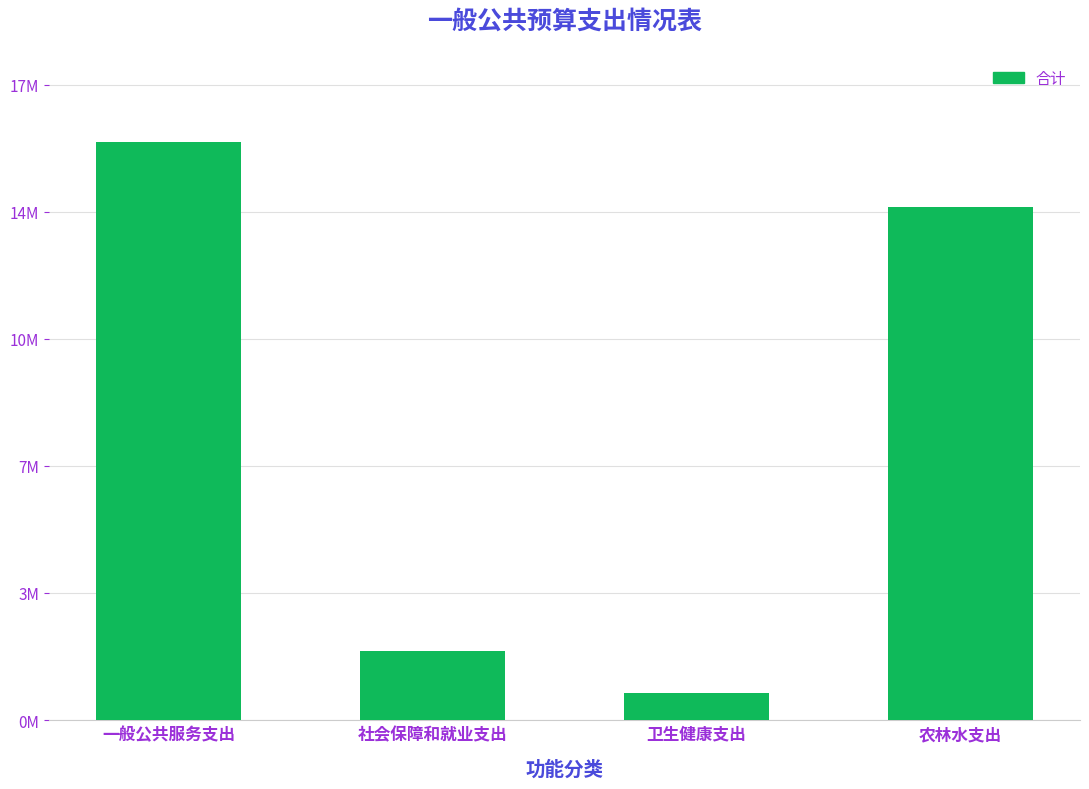

Does the chart contain any negative values?

No